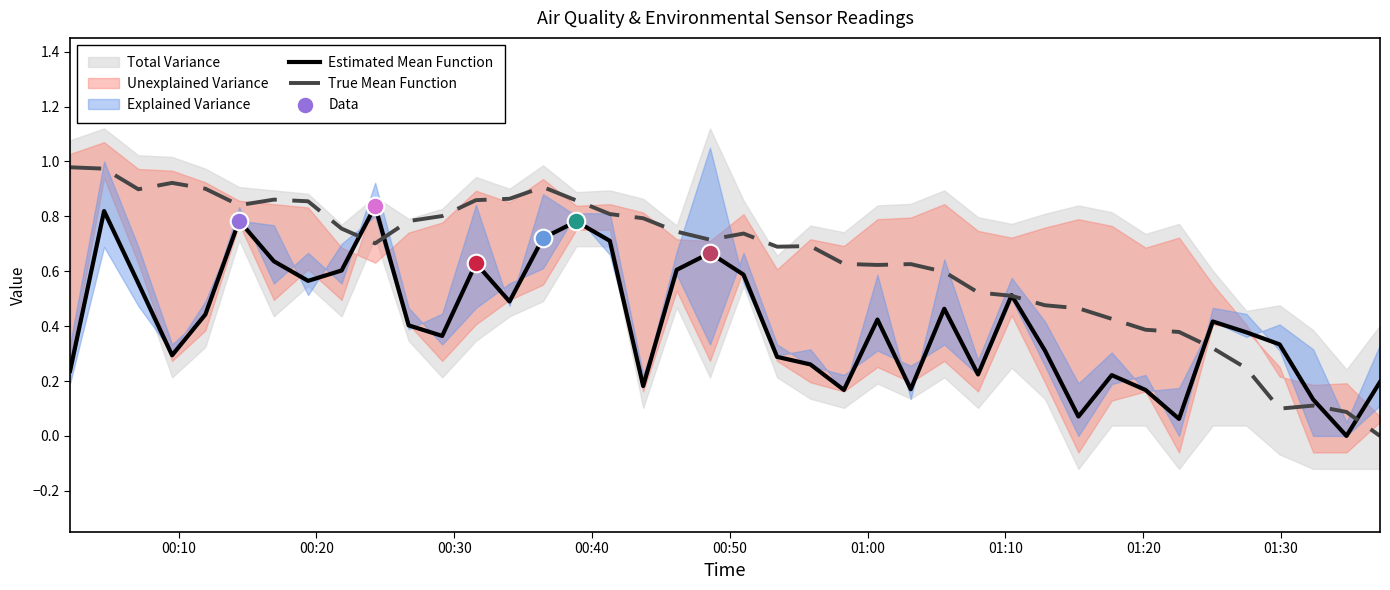

Which series reaches the minimum Y coordinate?

Estimated Mean Function